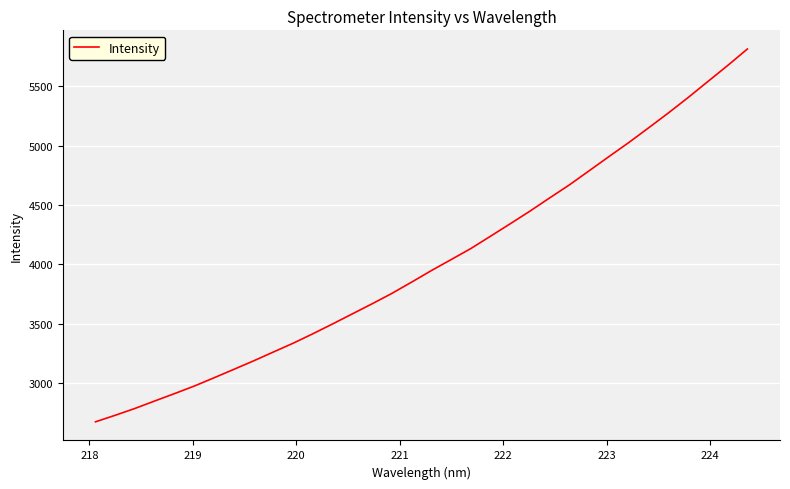

Count the number of categories in the chart.

34